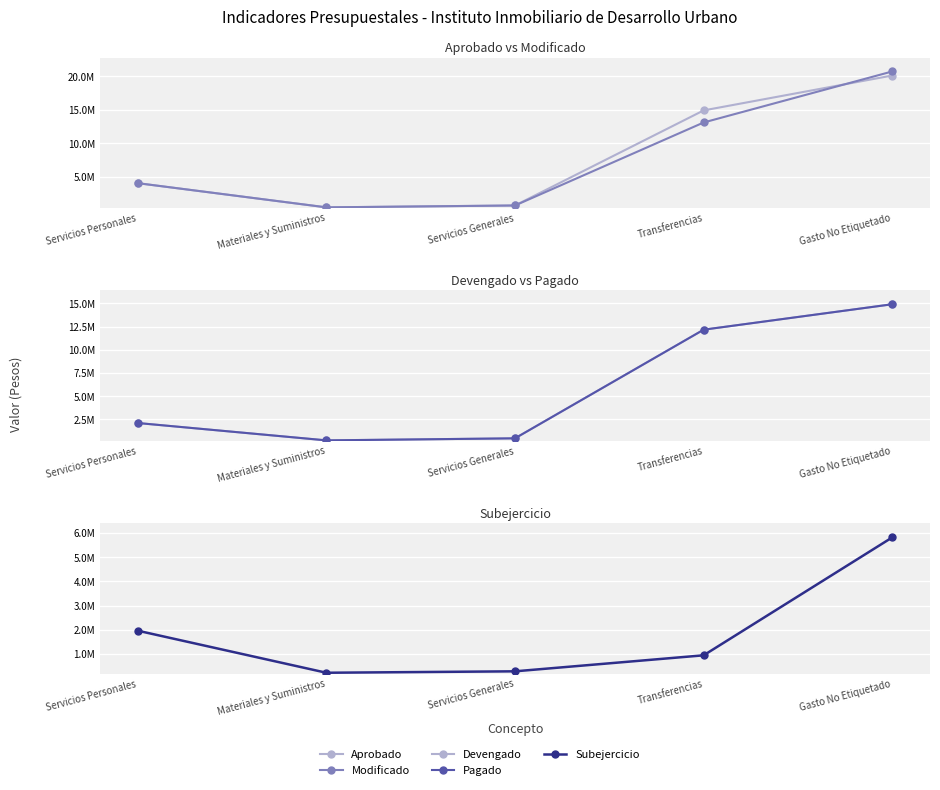

What is the difference between the maximum and minimum values in the Pagado series?

14701255